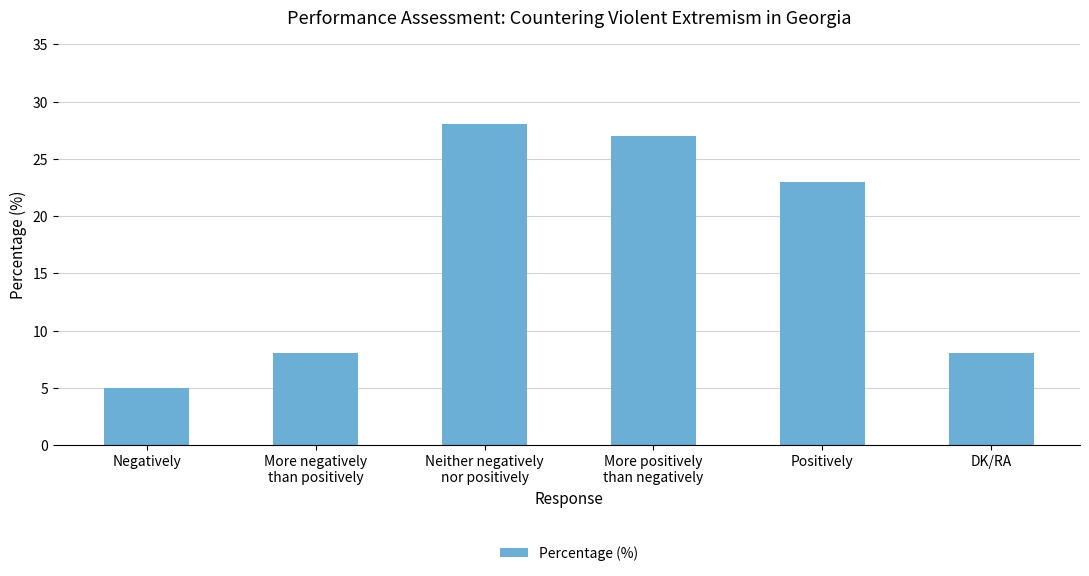

How many categories are shown in the chart?

6